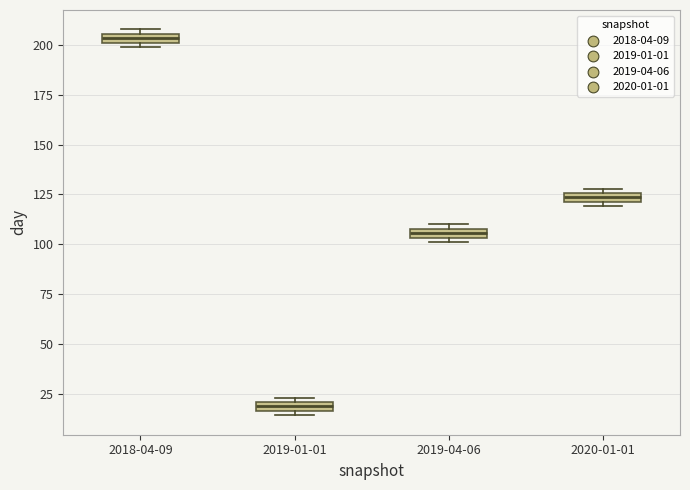

Where is the upper edge of the box for 2020-01-01 on the y-axis? The values are not printed on the chart, so give them approximately, as read against the axis.

125